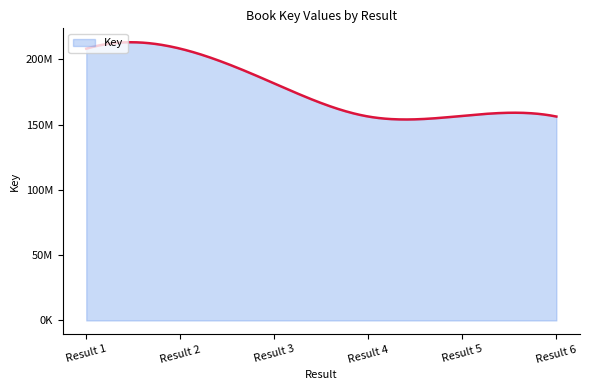

Does the chart display data point markers on the line(s)?

No